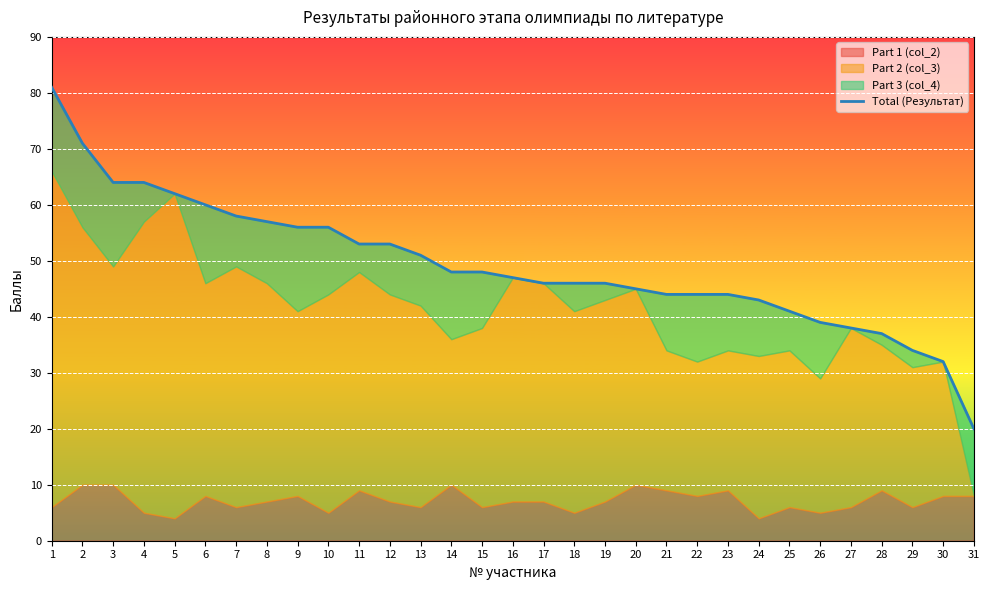

Rank the categories by value from lowest to highest.

31, 30, 29, 28, 27, 26, 25, 24, 21, 22, 23, 20, 17, 18, 19, 16, 14, 15, 13, 11, 12, 9, 10, 8, 7, 6, 5, 3, 4, 2, 1